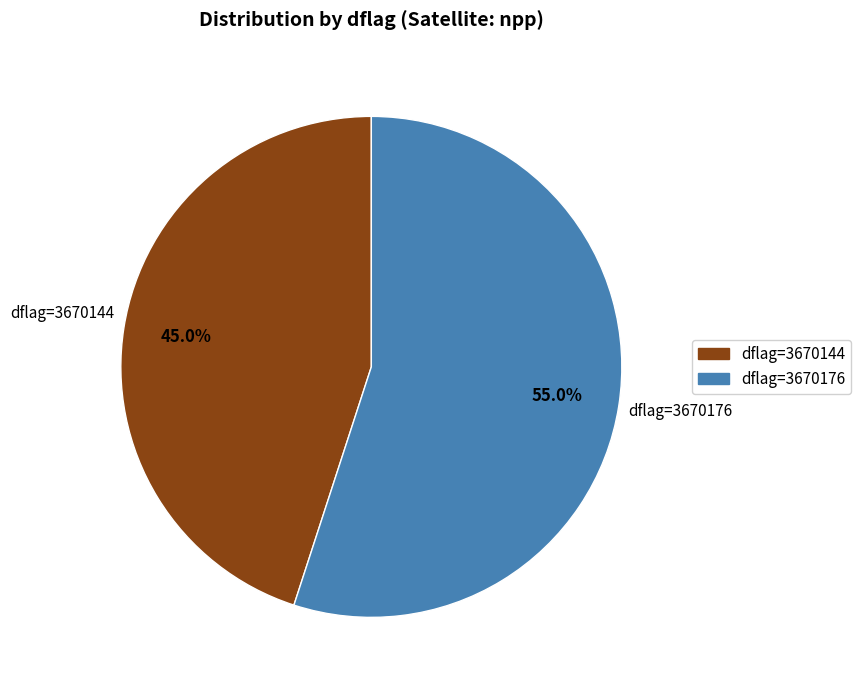

Is there any slice that represents more than half of the pie?

Yes